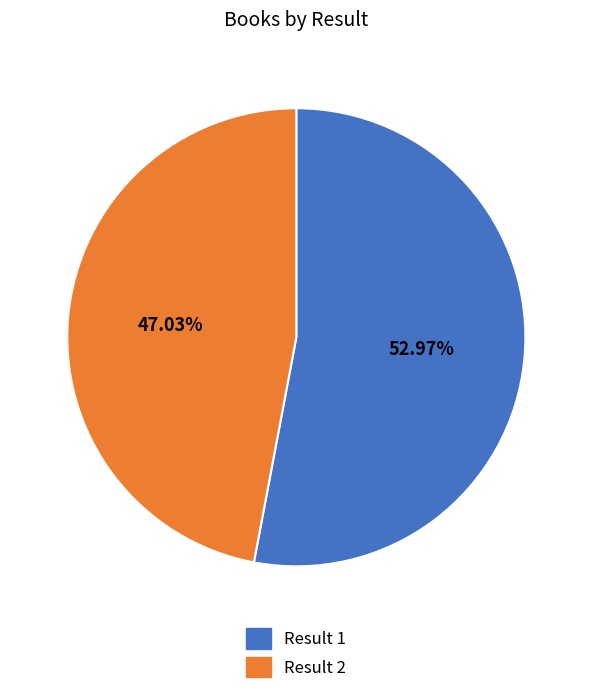

Count the number of slices in the pie.

2